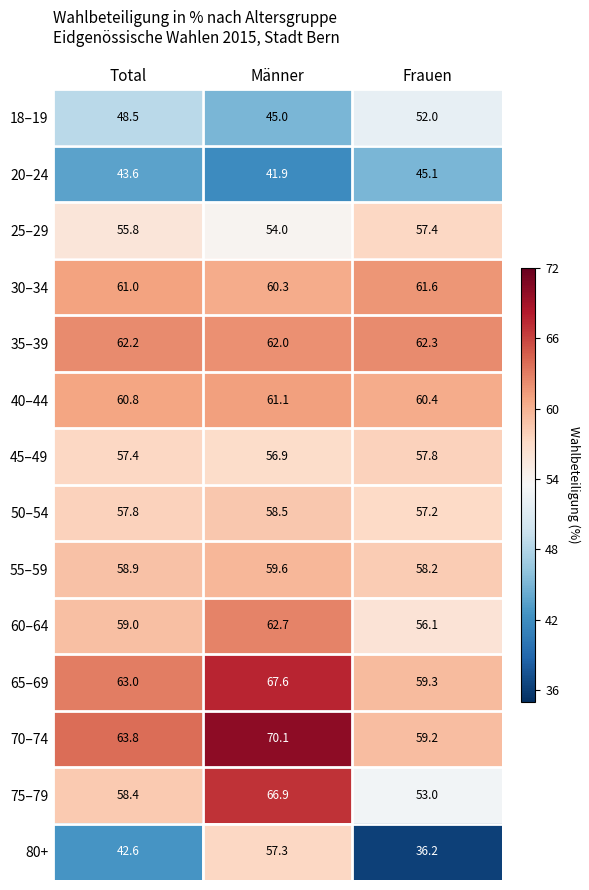

Between Total and Männer, which series saw the biggest shift?

80+